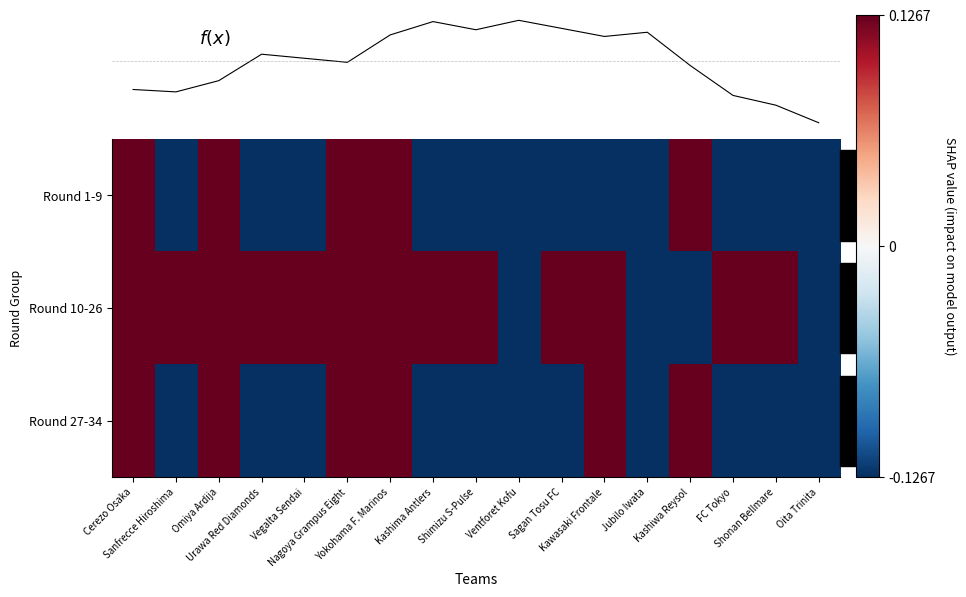

How many values in the Round 1-9 series are below 0?

12